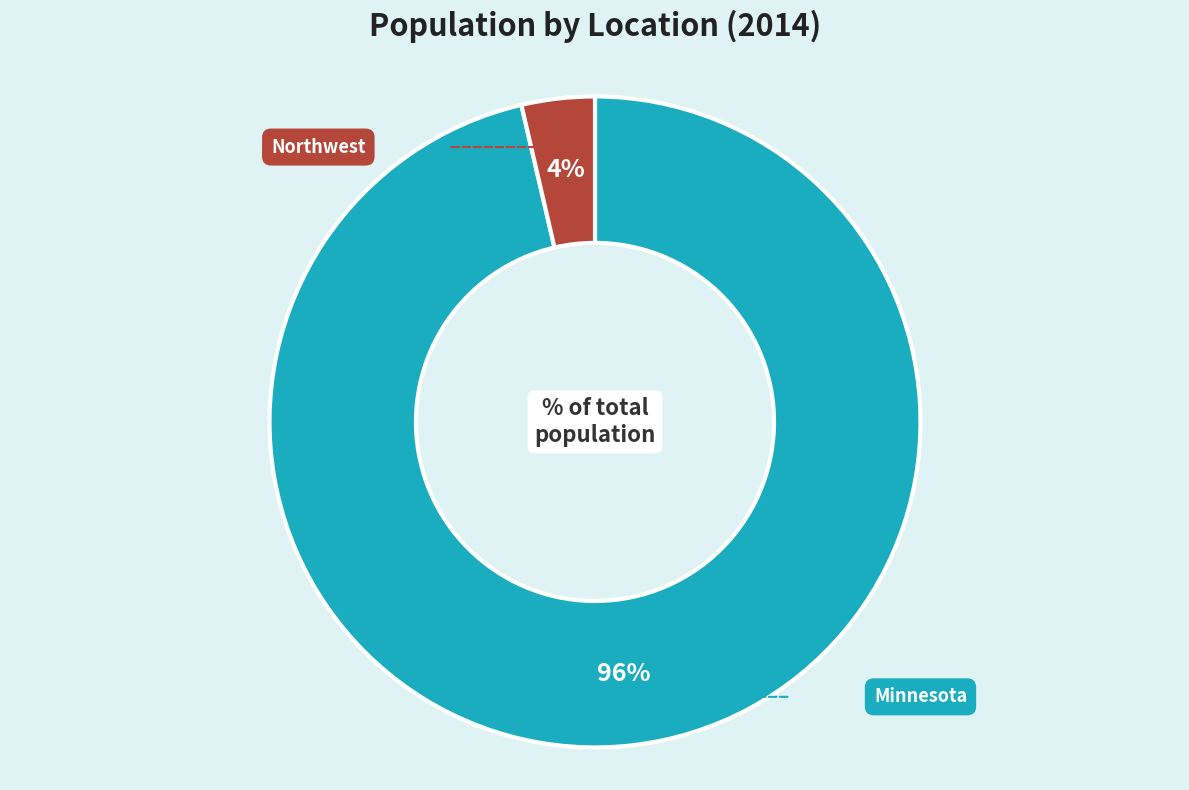

Is it true that Minnesota is 99% of the pie?

False